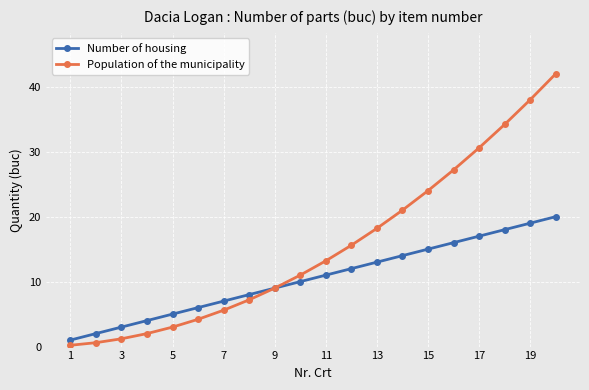

What is the value of the Population of the municipality point at the 12th from the left?

15.6